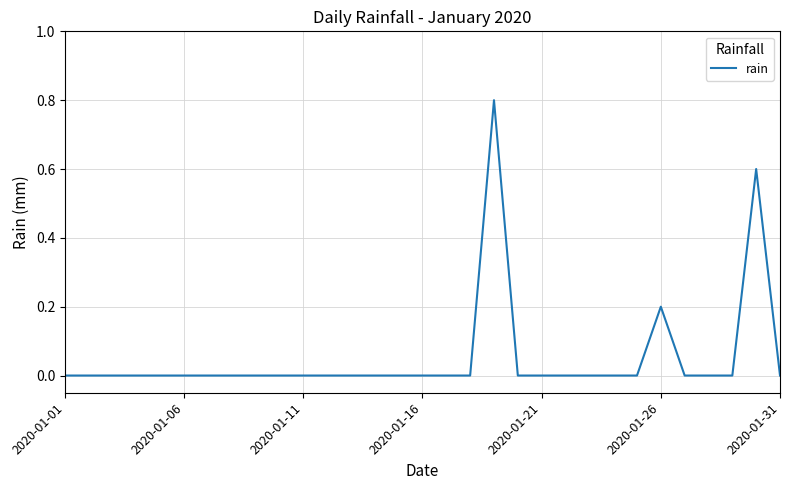

Count the number of data series in this chart.

1